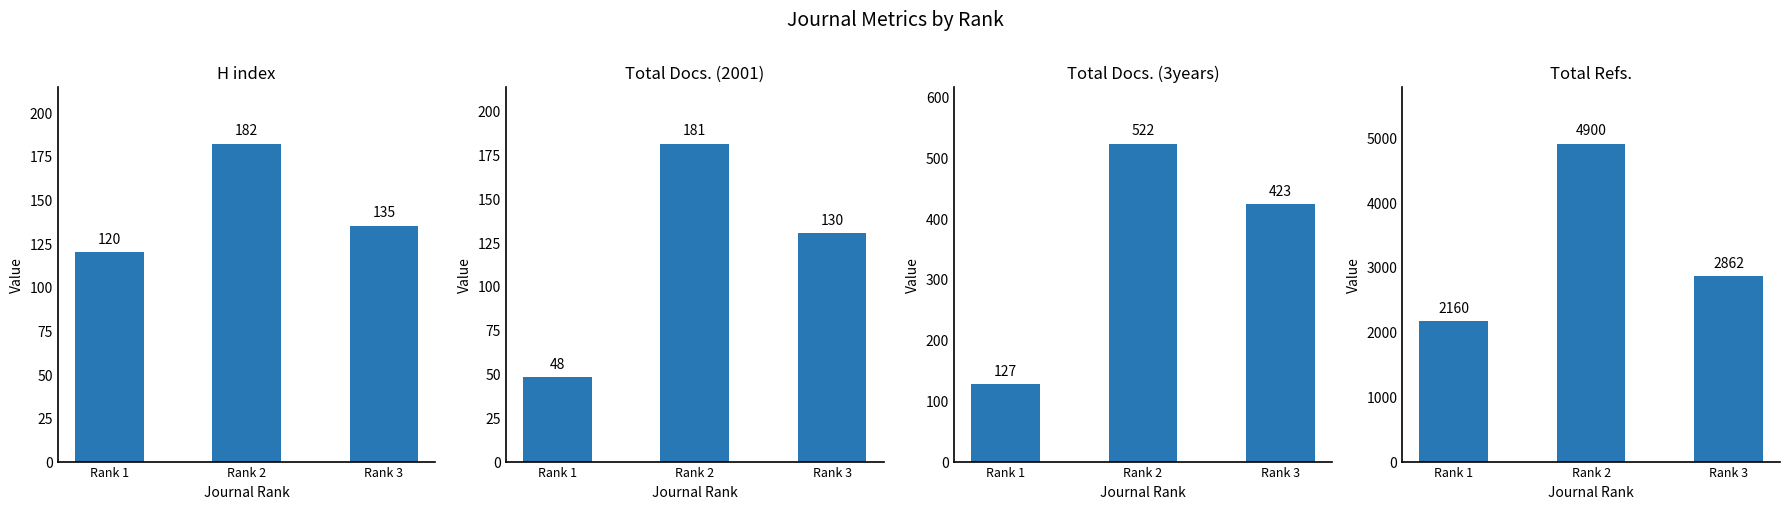

Reading right to left, list all the values displayed in this chart.

H index: 135	182	120
Total Docs. (2001): 130	181	48
Total Docs. (3years): 423	522	127
Total Refs.: 2862	4900	2160